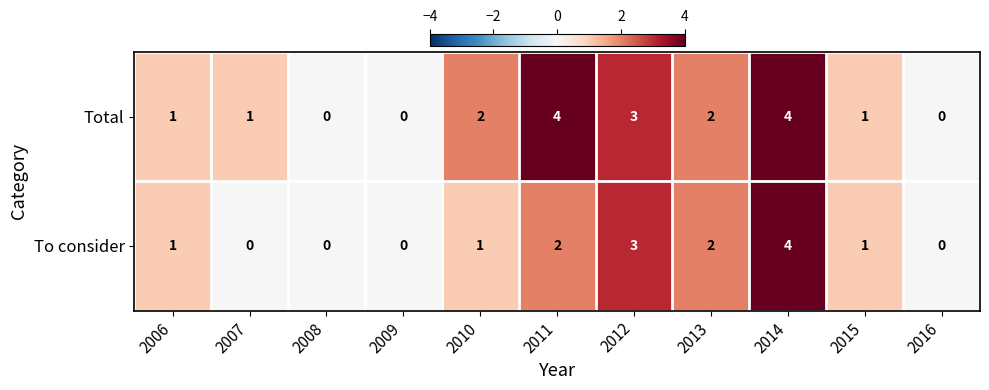

What value does the To consider series have at 2014?

4